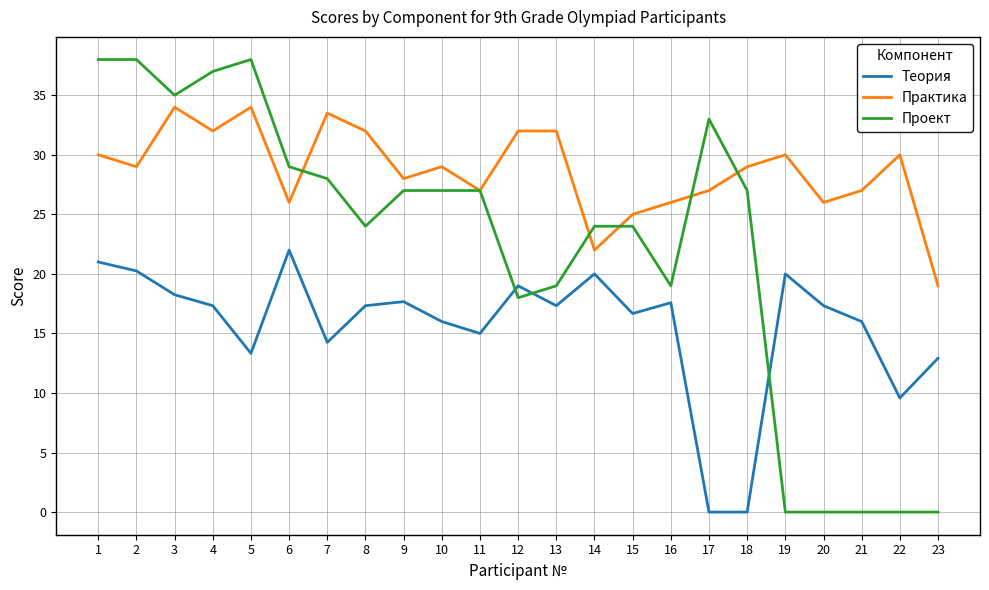

How many values in the Теория series are below 17?

10